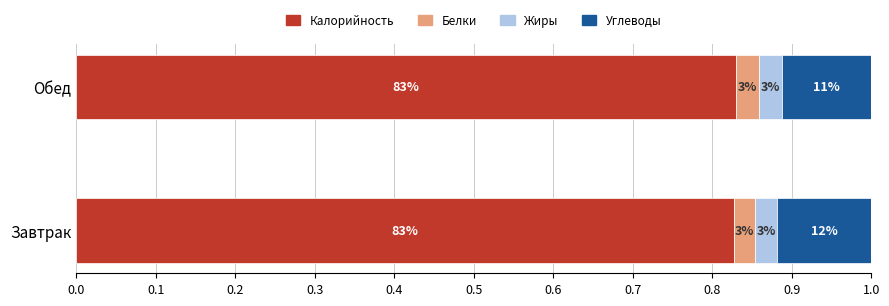

What are all the series names shown in the legend?

Калорийность, Белки, Жиры, Углеводы